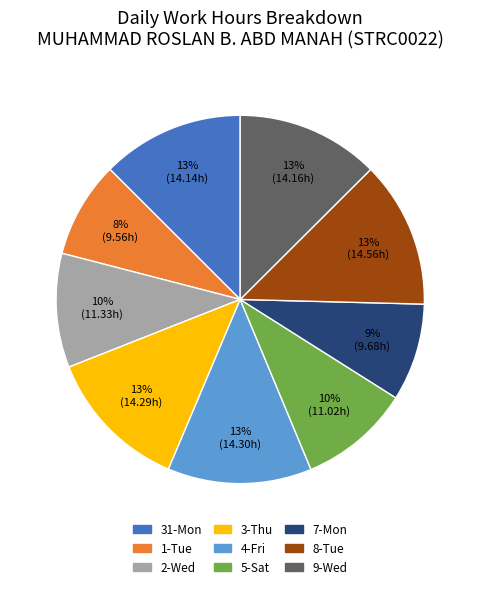

What percentage is the 31-Mon slice, to the nearest percent?

13%